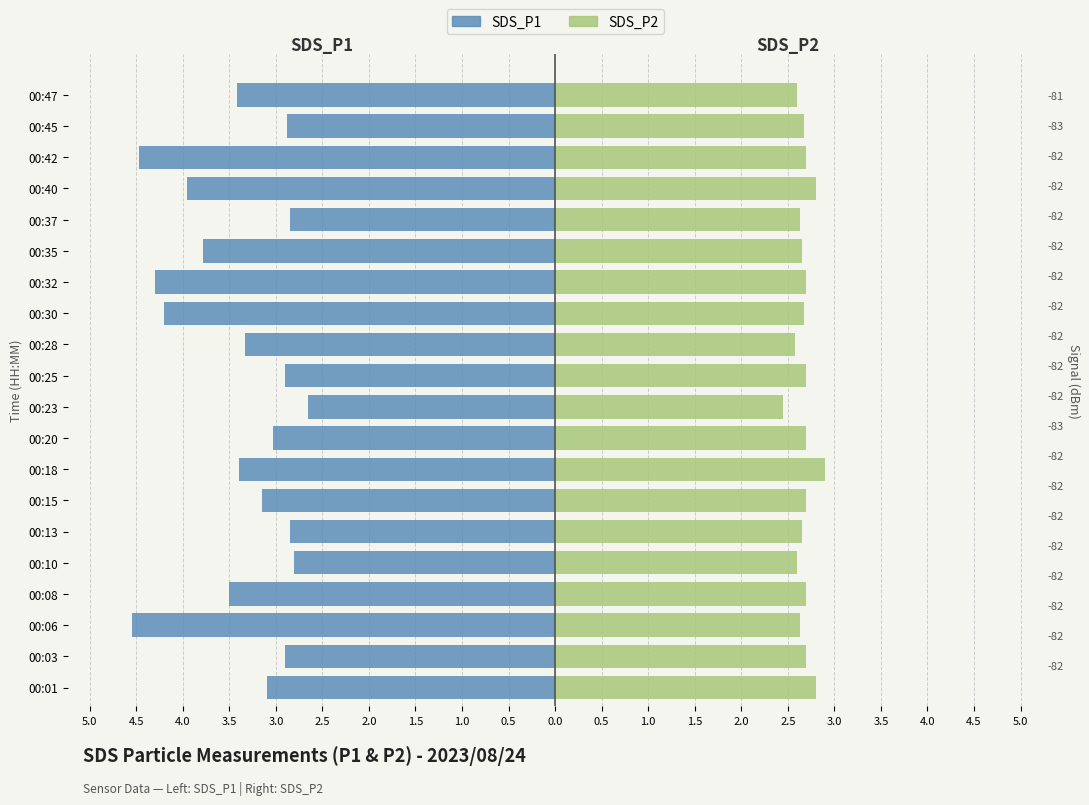

Which has a higher value, 00:15 or 00:37?

00:37